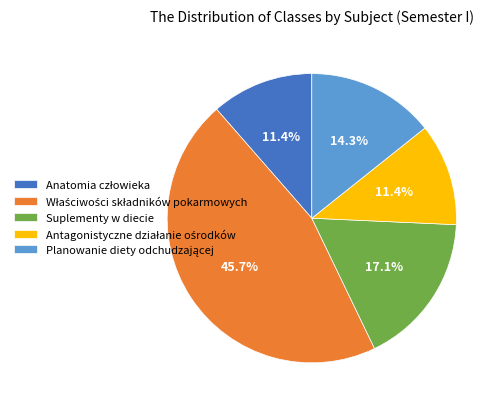

Is there a majority slice in this chart?

No